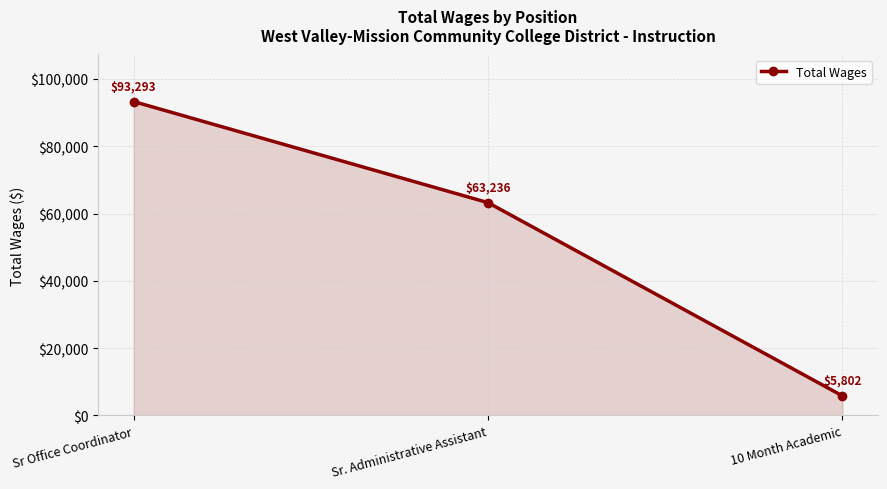

Which category has the lowest value across all series?

10 Month Academic